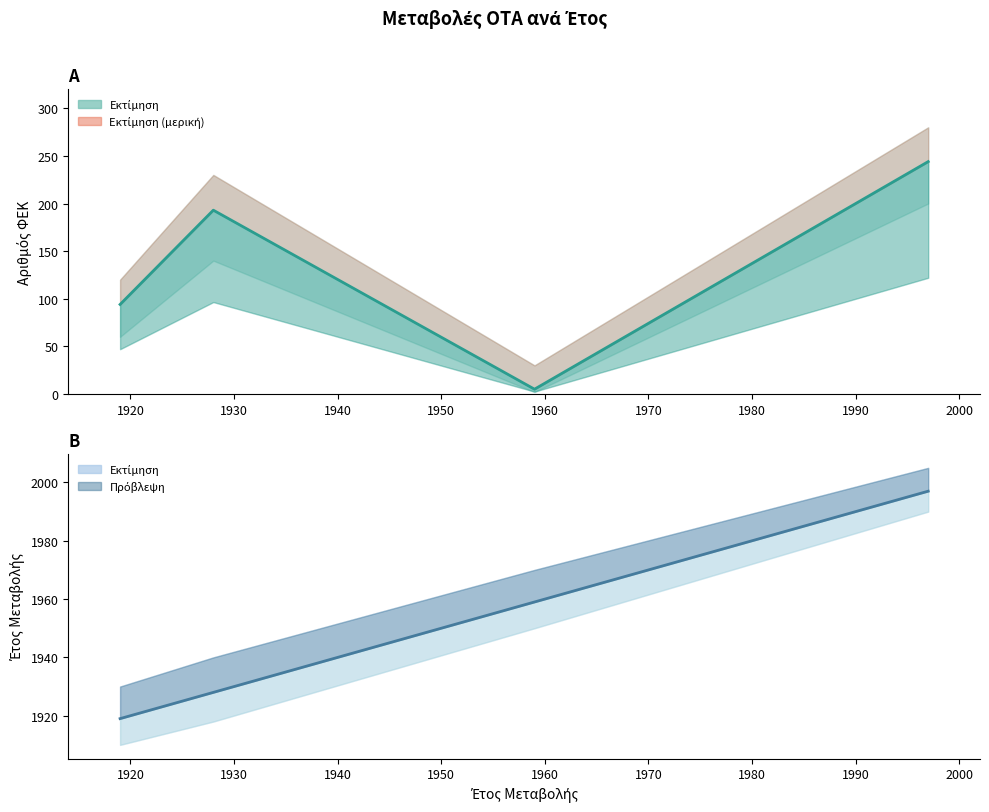

What is the value of the ΑΡΙΘΜΟΣ ΦΕΚ point at the 2nd from the left?

193